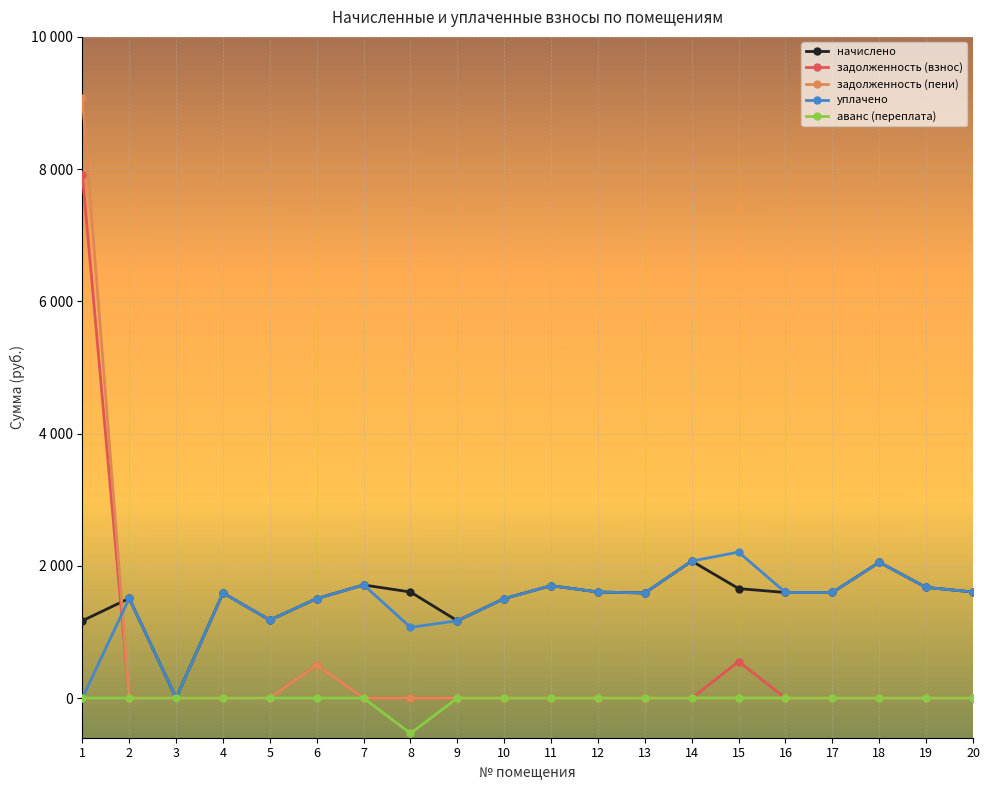

Which category has the lowest value in the начислено series?

3